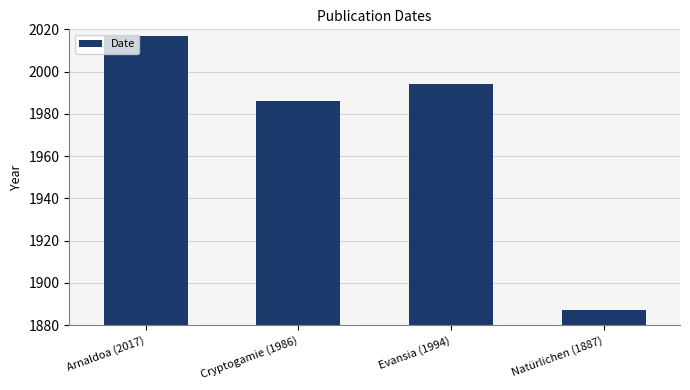

Rank the categories by value from lowest to highest.

Natürlichen (1887), Cryptogamie (1986), Evansia (1994), Arnaldoa (2017)